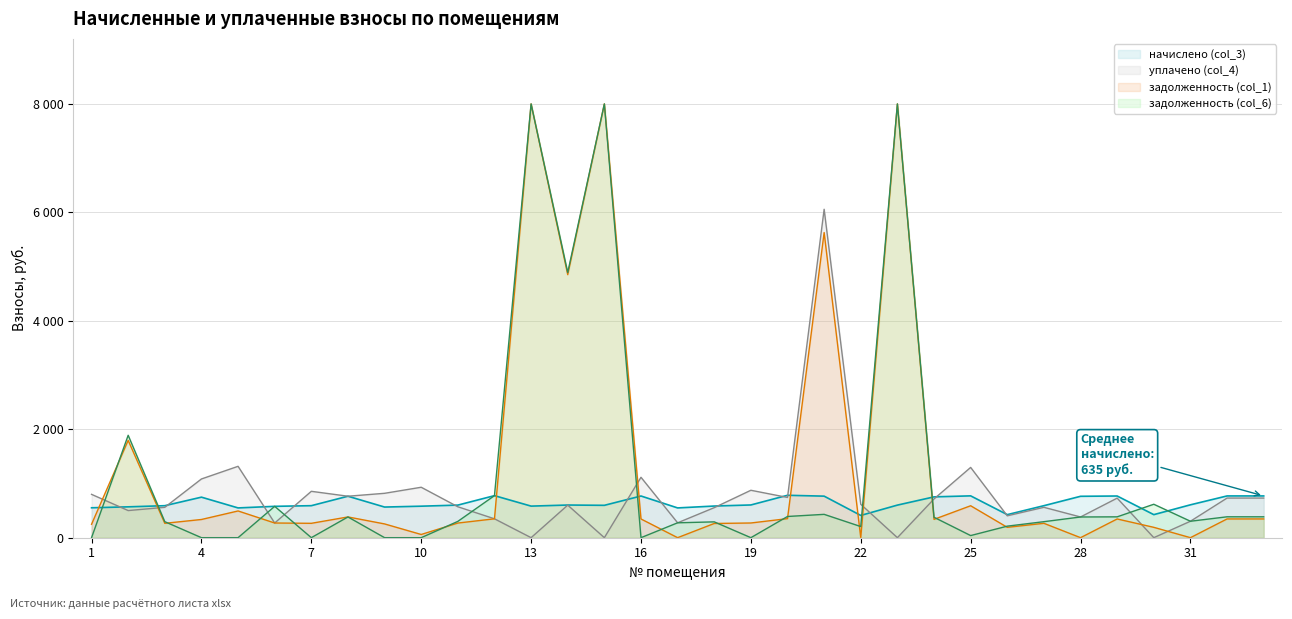

How many categories are shown in the chart?

33